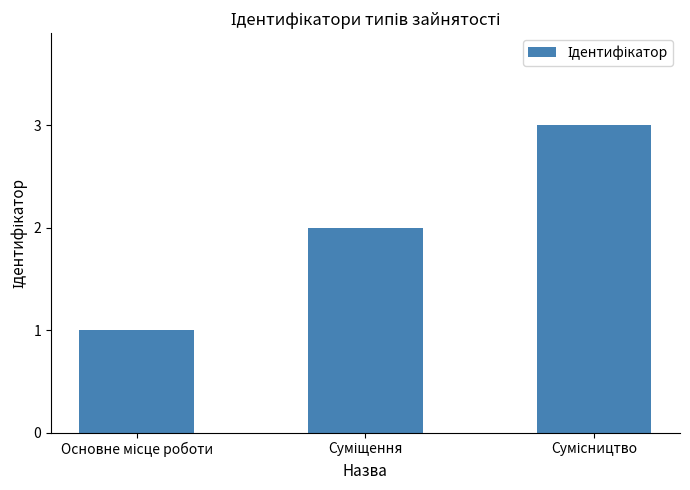

Are the bars horizontal?

No